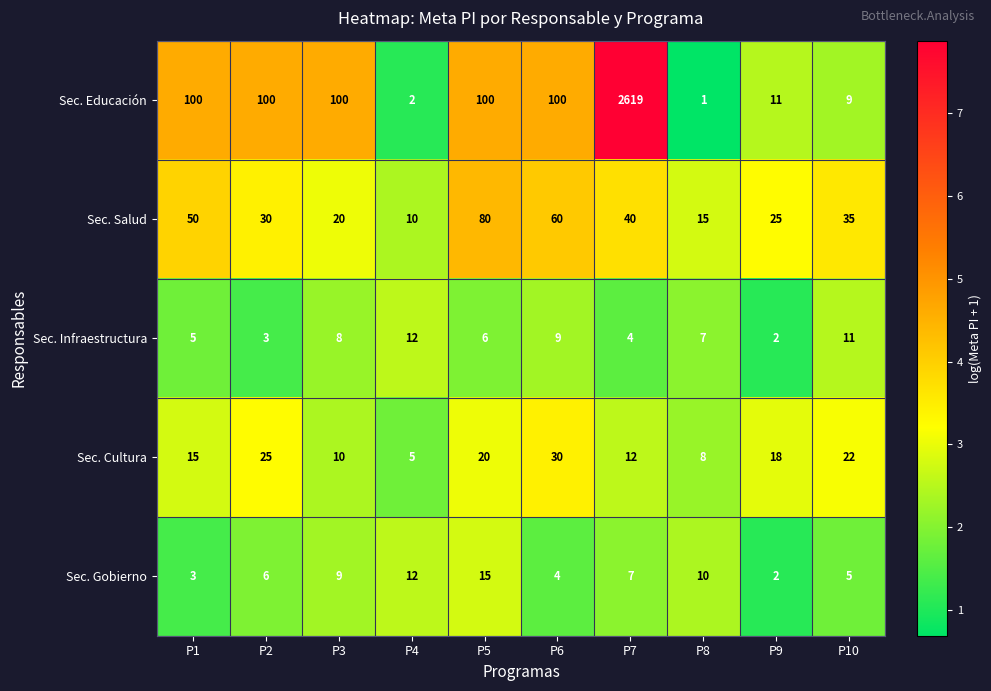

At which category does the chart reach its minimum across all series?

P8